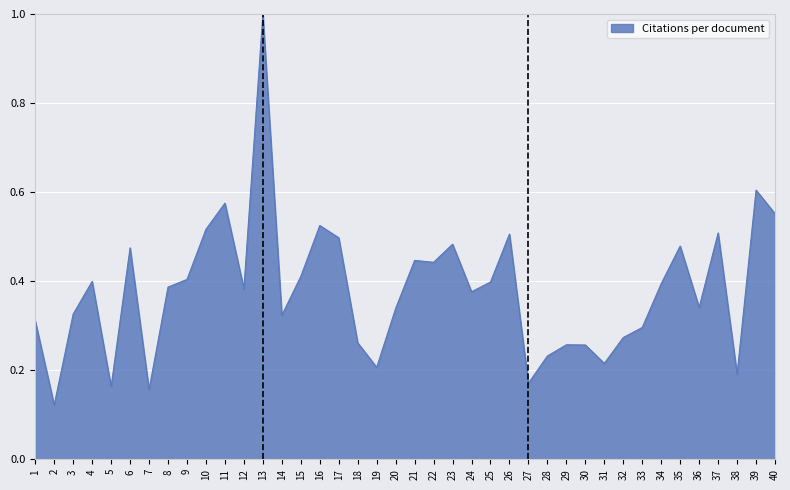

Which has a higher value, 17 or 28?

17